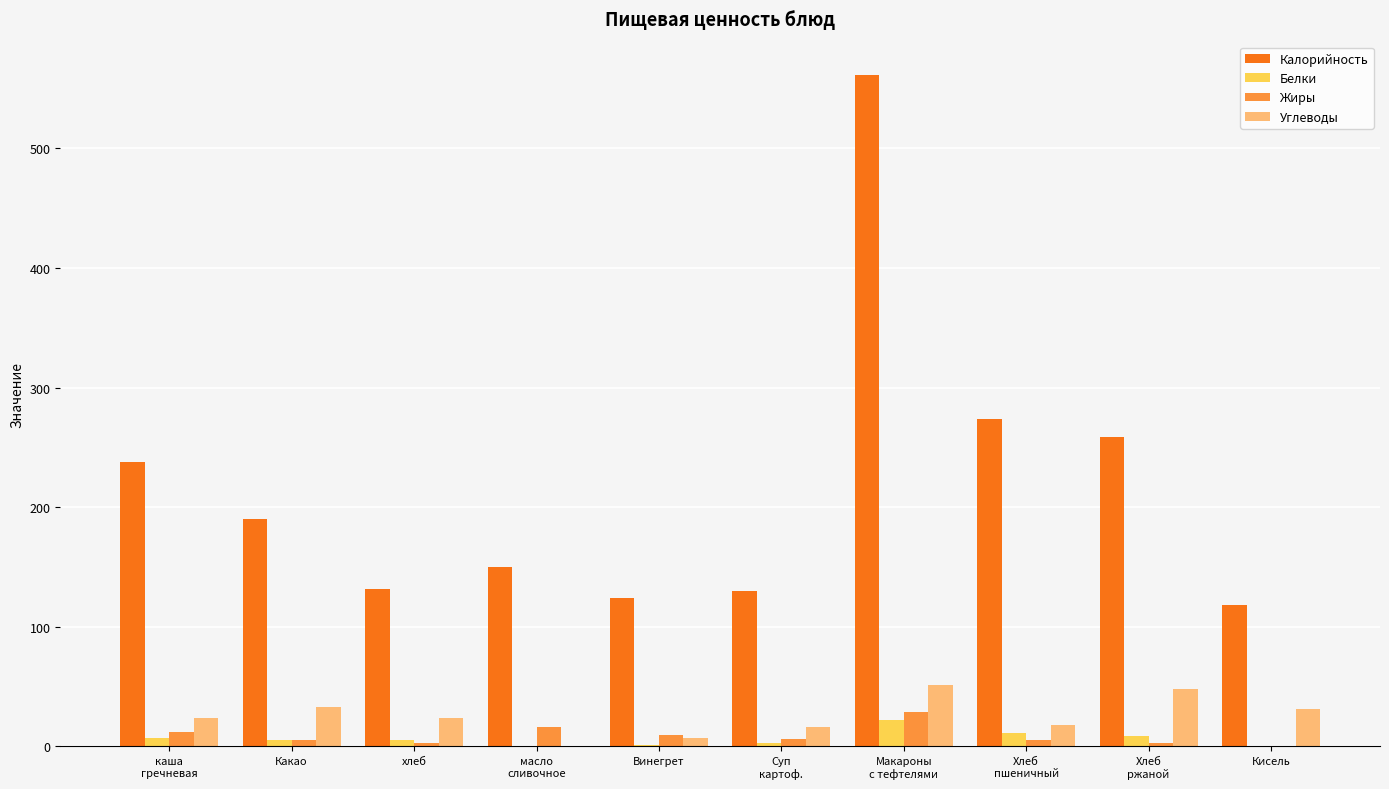

What is the total value across all series at Кисель?

149.0